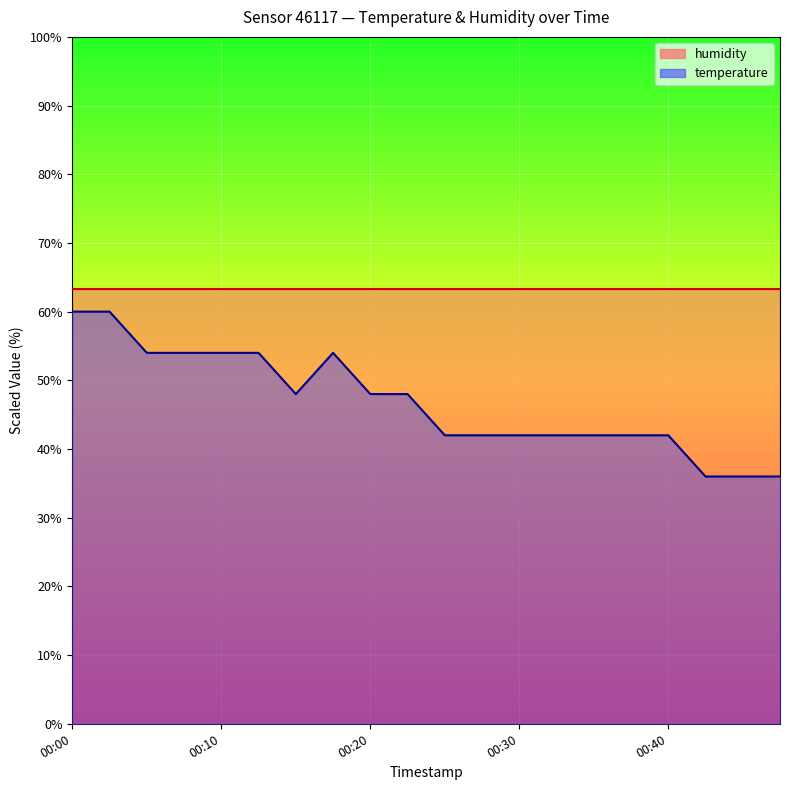

What is the minimum value shown in the chart?

36